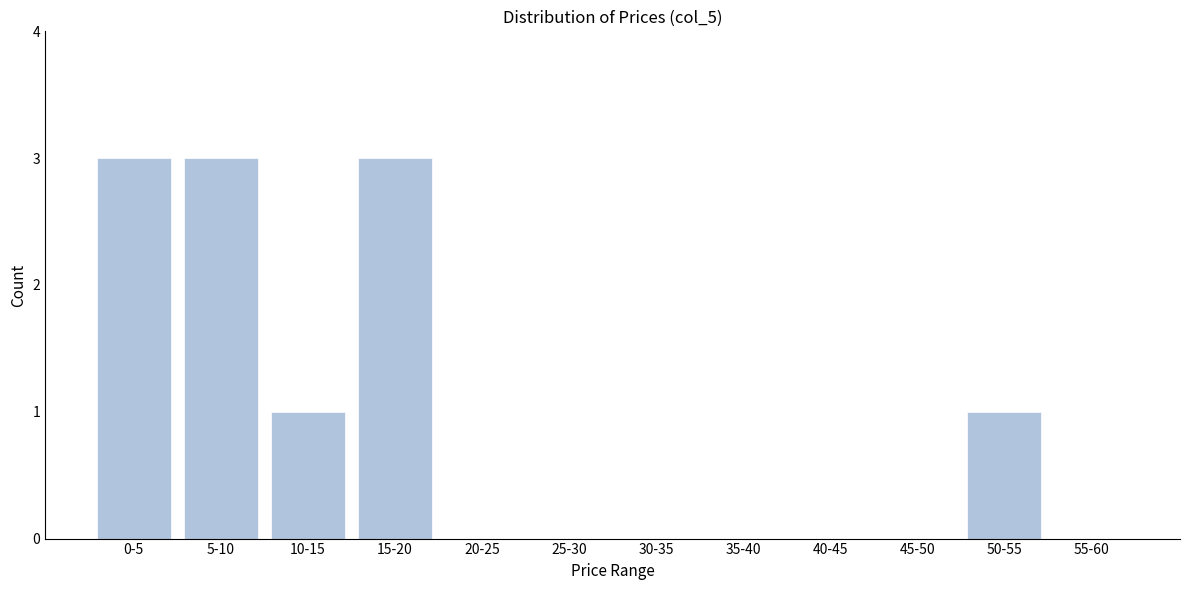

Reading right to left, transcribe all the data shown in this chart.

55-60=0	50-55=1	45-50=0	40-45=0	35-40=0	30-35=0	25-30=0	20-25=0	15-20=3	10-15=1	5-10=3	0-5=3